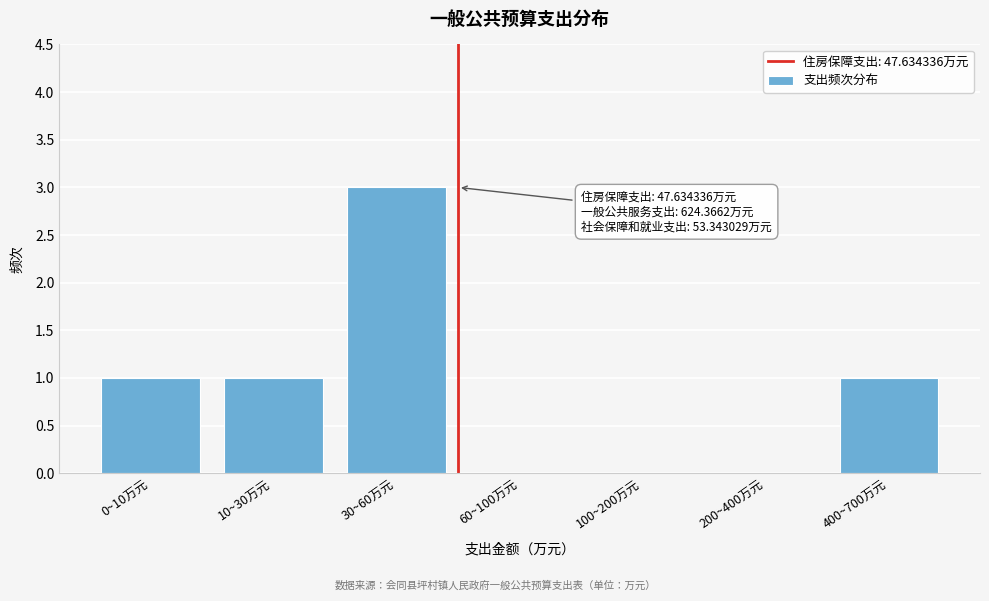

Reading left to right, list all the values displayed in this chart.

0~10万元=1	10~30万元=1	30~60万元=3	60~100万元=0	100~200万元=0	200~400万元=0	400~700万元=1